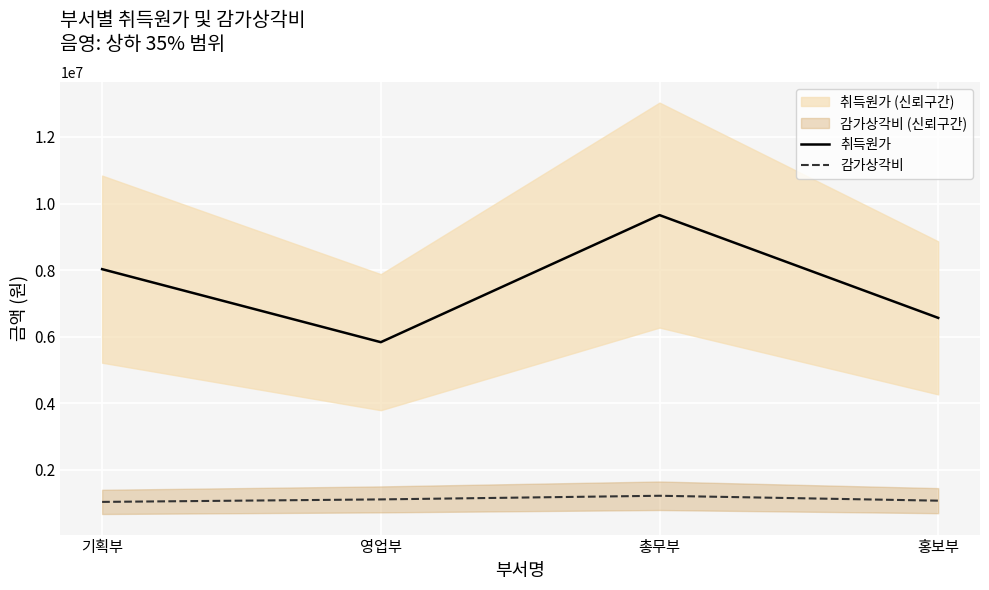

How many categories are shown in the chart?

4